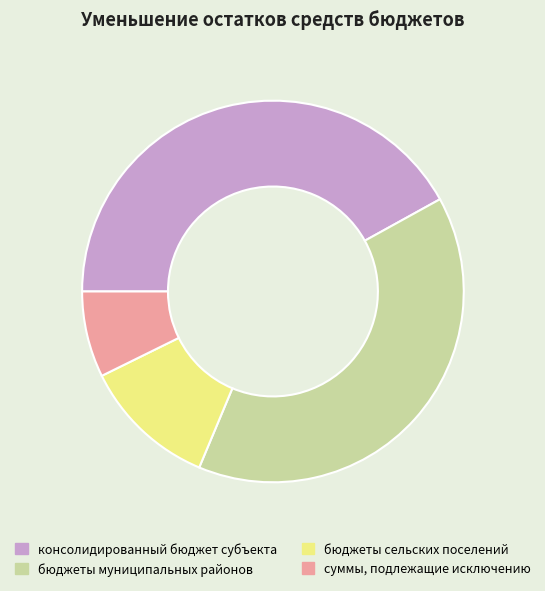

Which category has the smallest portion of the pie?

суммы, подлежащие исключению